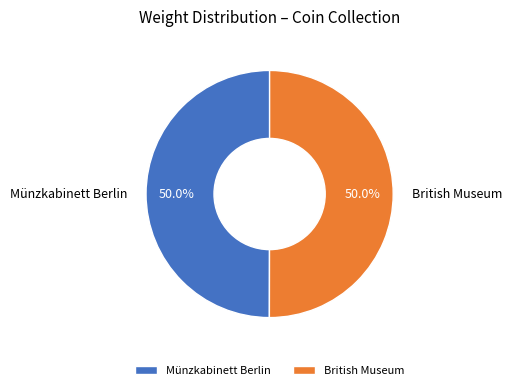

What is the ratio of the value at Münzkabinett Berlin to the value at British Museum?

1.0